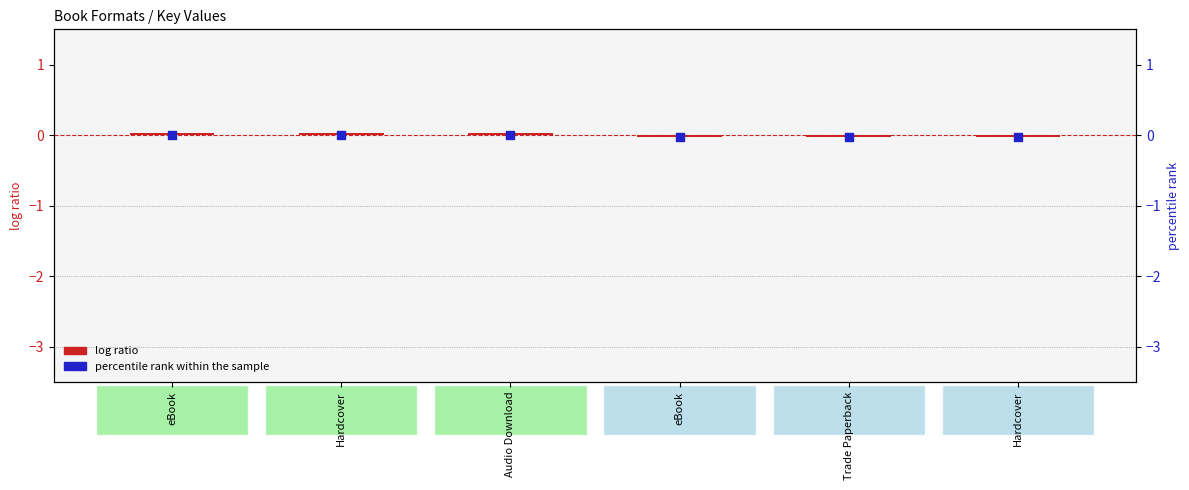

What are all the series names shown in the legend?

log ratio, percentile rank within the sample